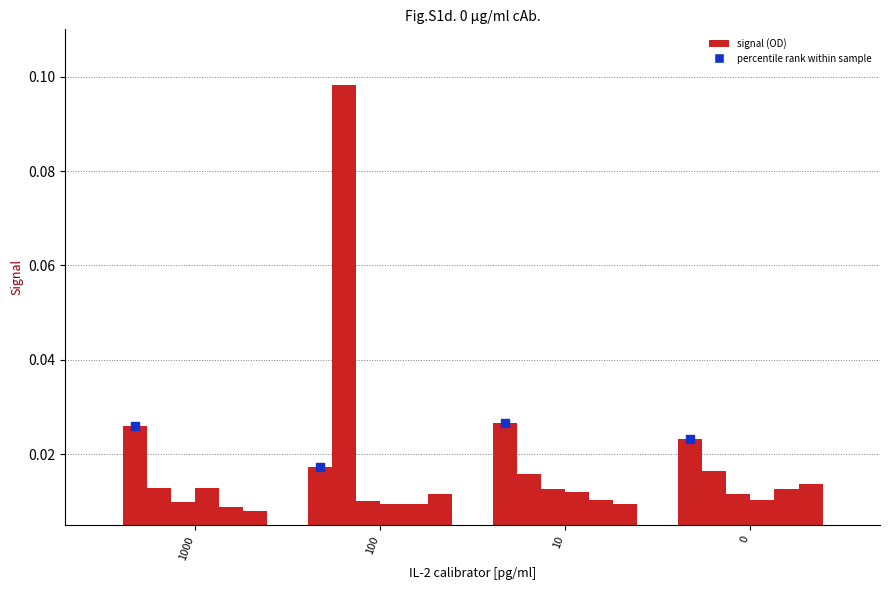

Is the value of 0.1 at 100 greater than the value of 0 at 1000?

Yes